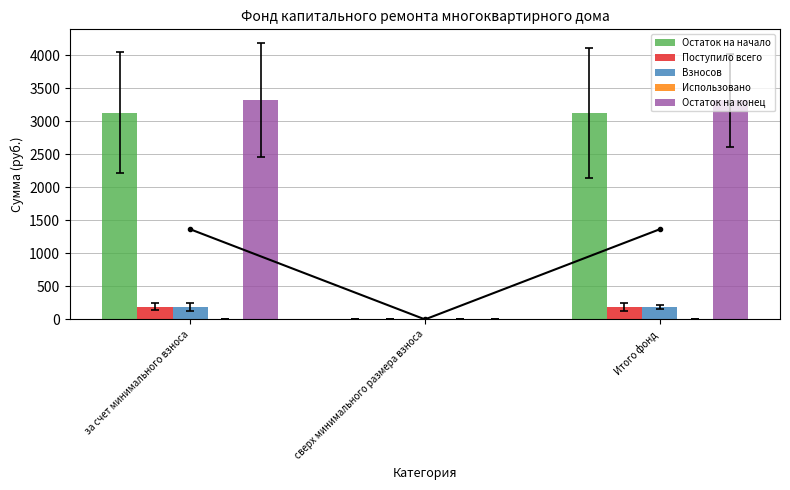

What is the total value across all series at Итого фонд?

6824.1